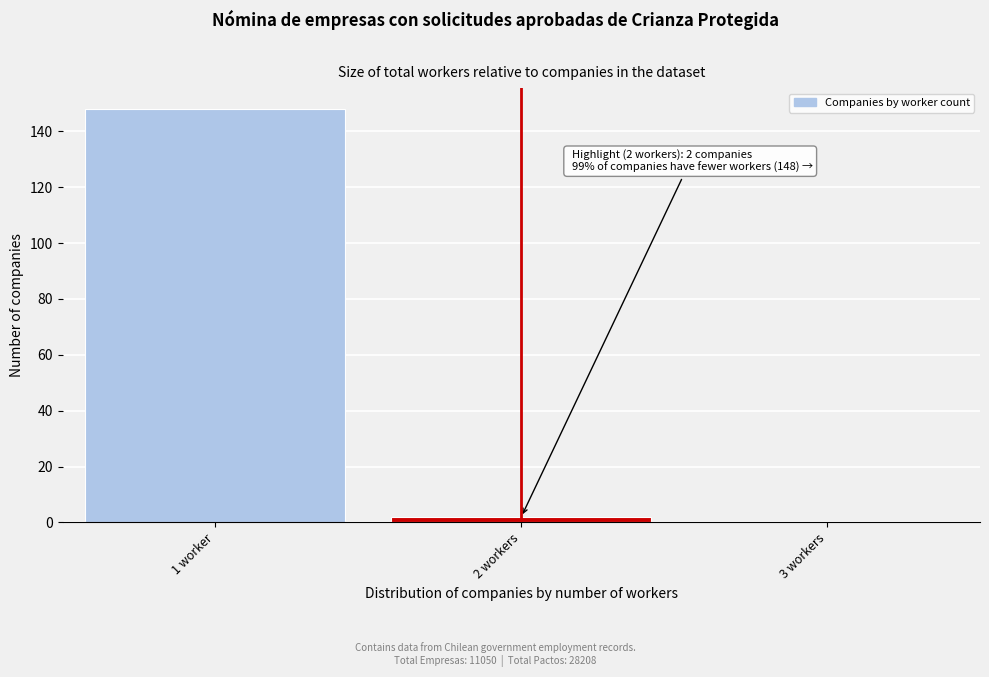

Reading right to left, list all the values displayed in this chart.

3 workers=0	2 workers=2	1 worker=148